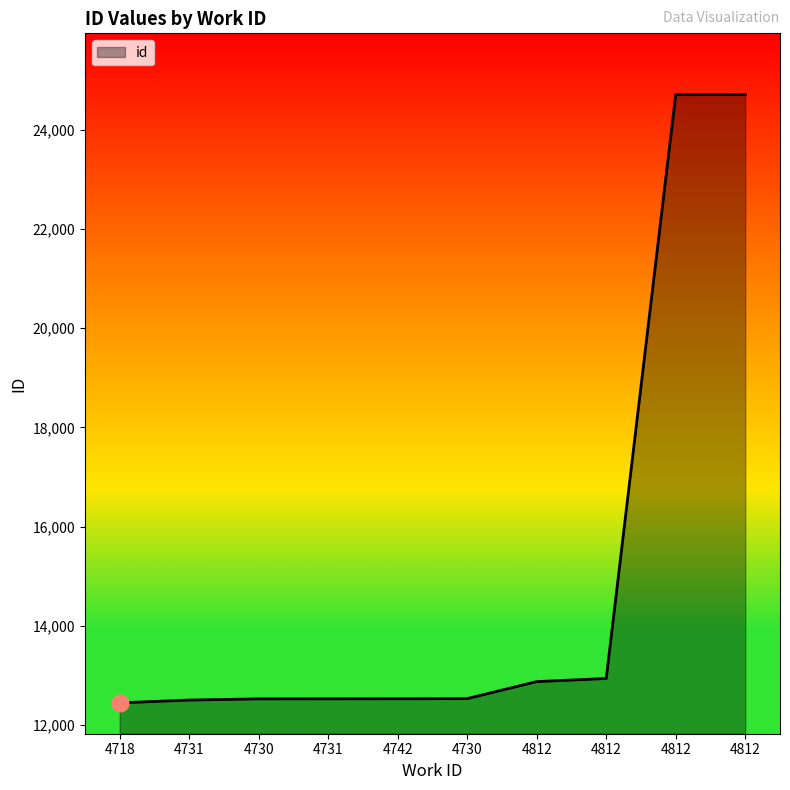

What is the approximate value at 4812, to the nearest 50?

12850